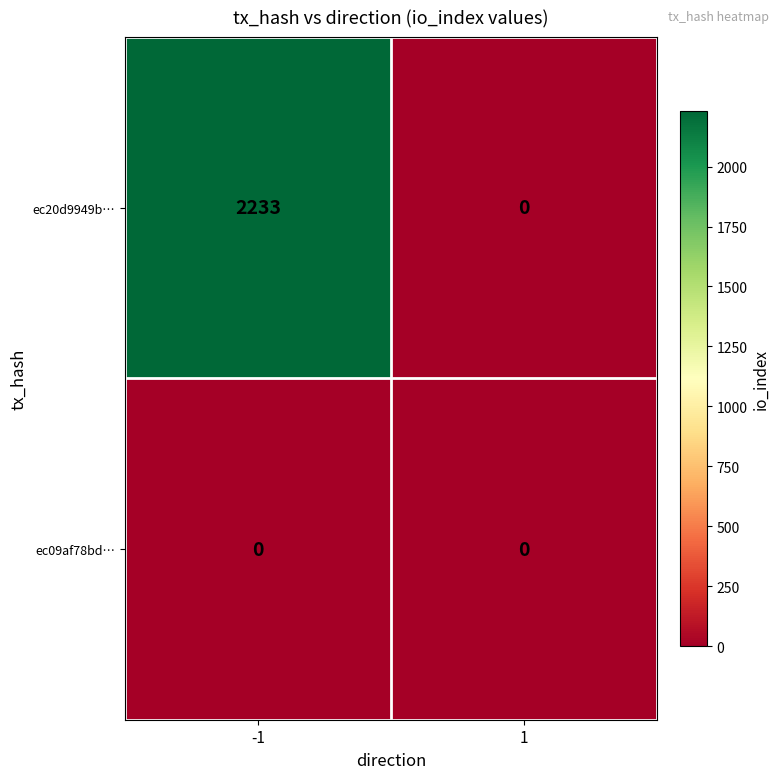

What is the total value across all series at -1?

2233